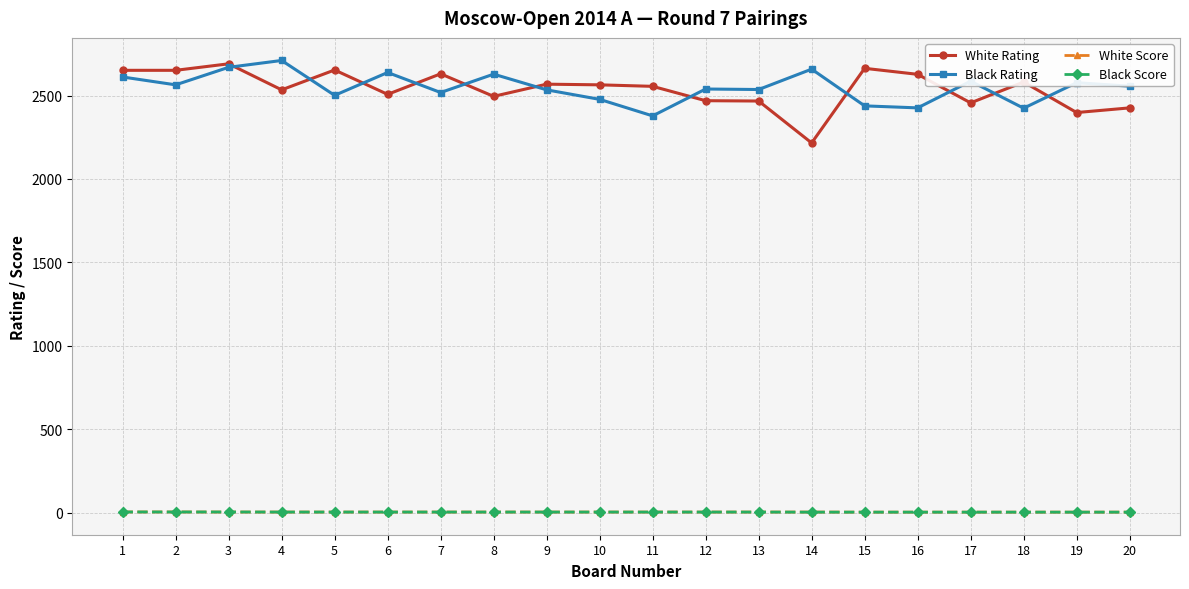

How many values in the Black Score series exceed 4?

13